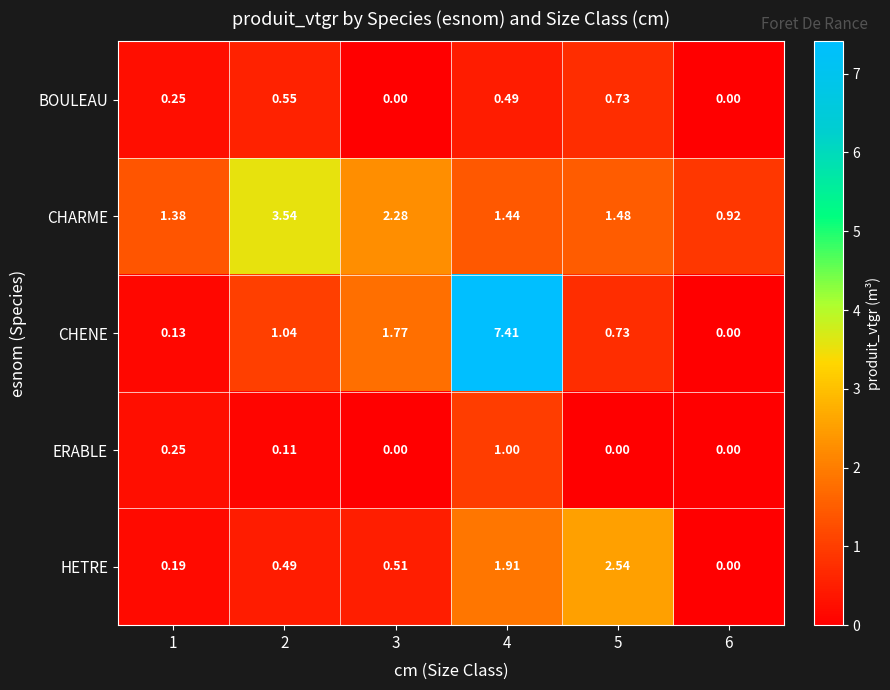

List the series in order of their peak value, highest first.

CHENE, CHARME, HETRE, ERABLE, BOULEAU